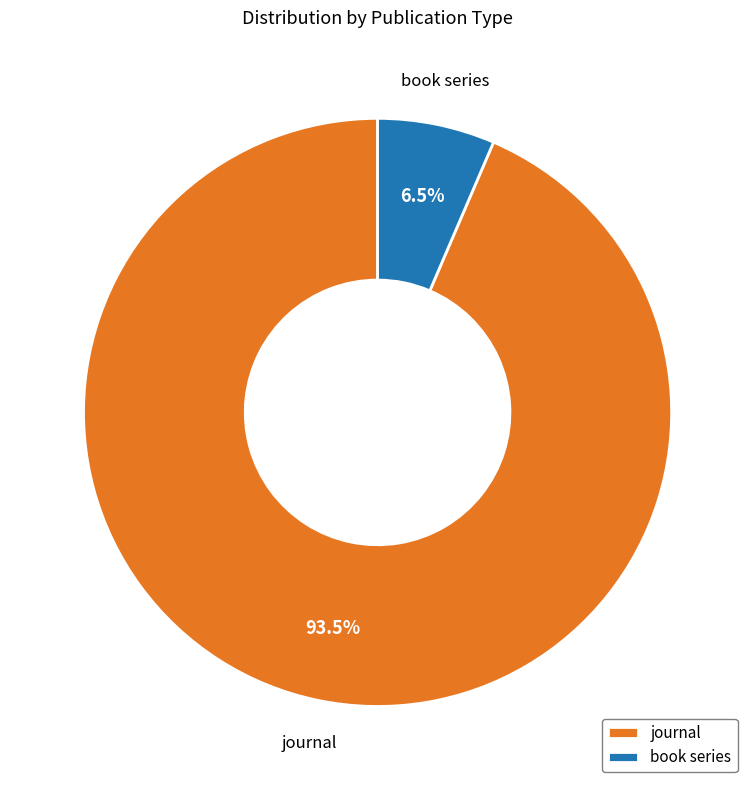

How many slices are in this pie chart?

2